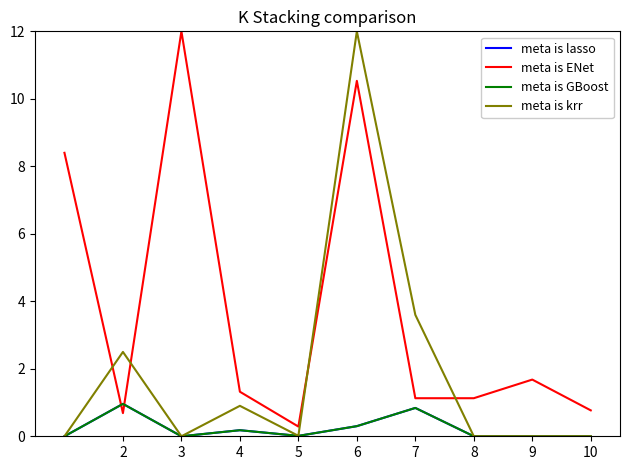

Does the chart display data point markers on the line(s)?

No